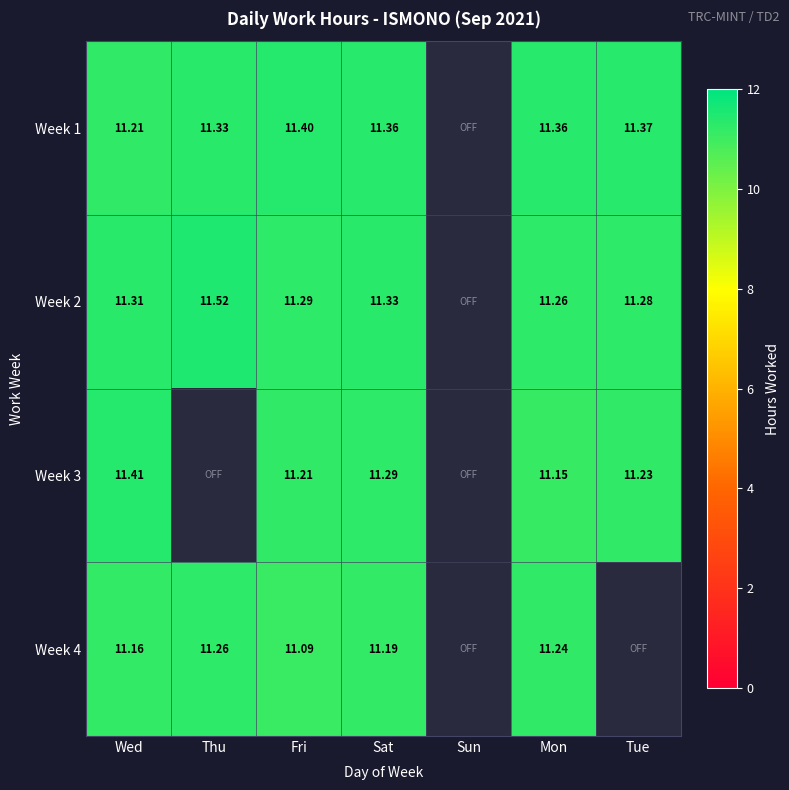

How many data points in Week 2 are above 11?

6